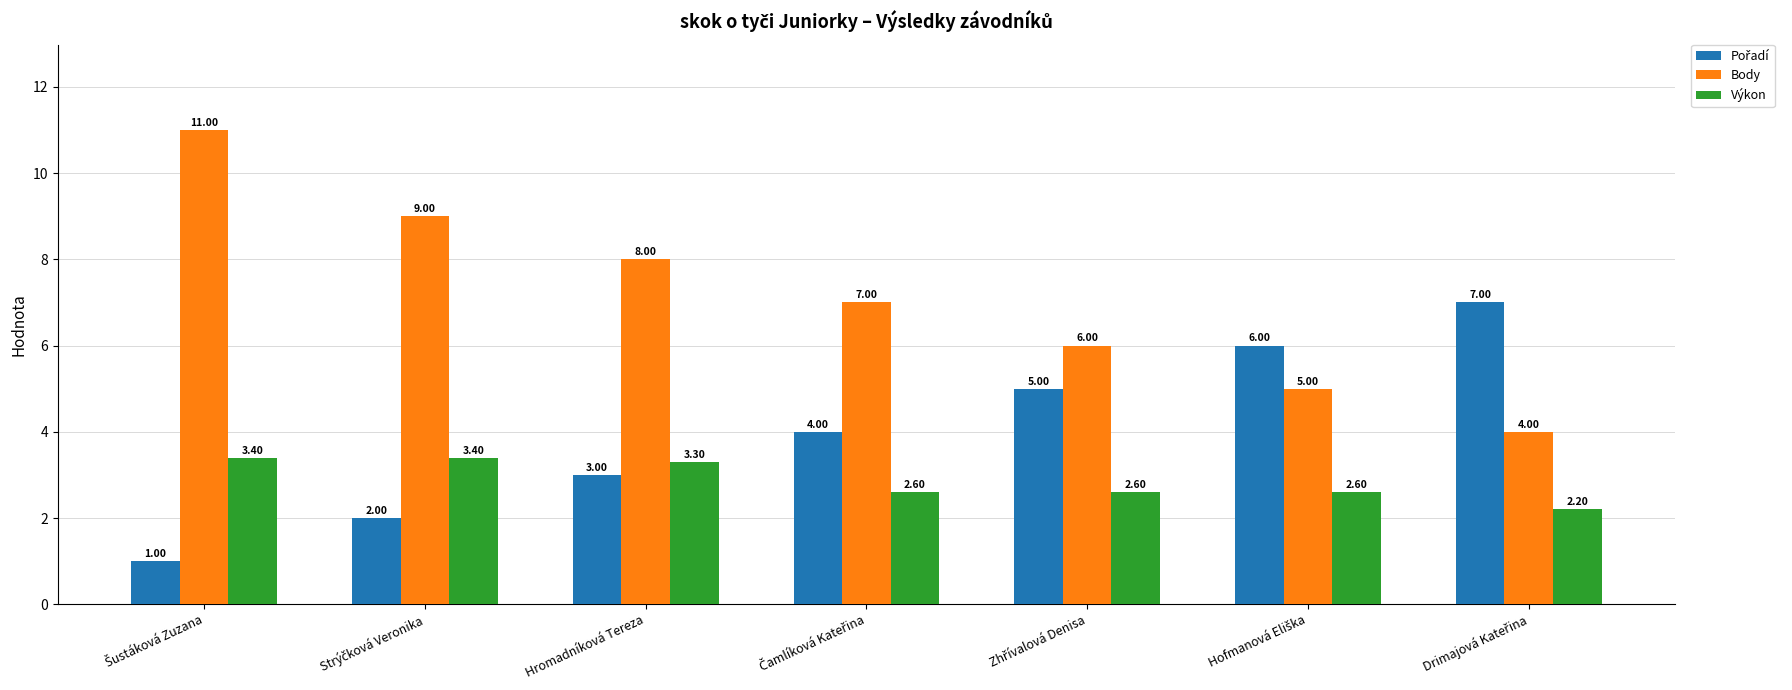

Which series has the largest total across all categories?

Body